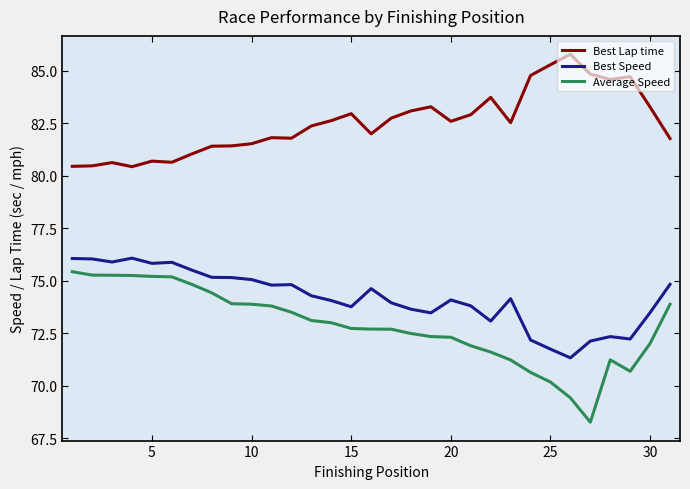

True or false: Average Speed and Best Speed cross at least once.

False